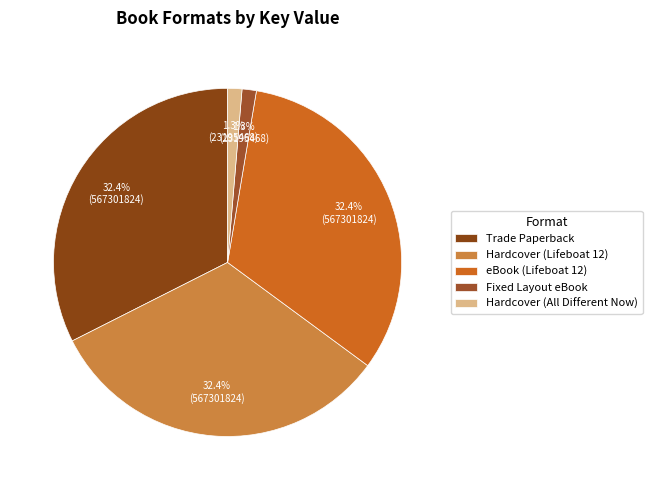

Does any single category account for the majority?

No